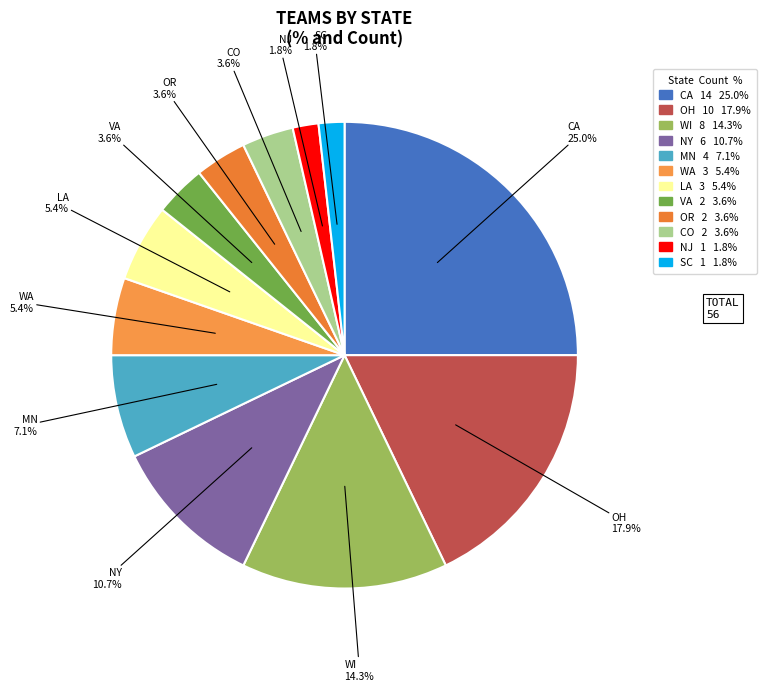

Is there a majority slice in this chart?

No